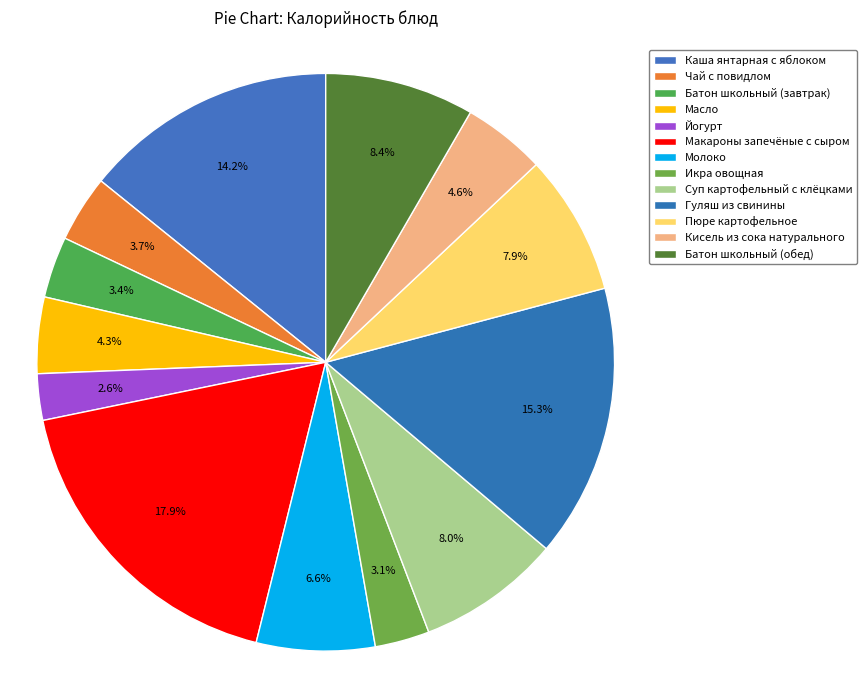

Combined, what portion of the pie is Йогурт and Молоко?

9.2%